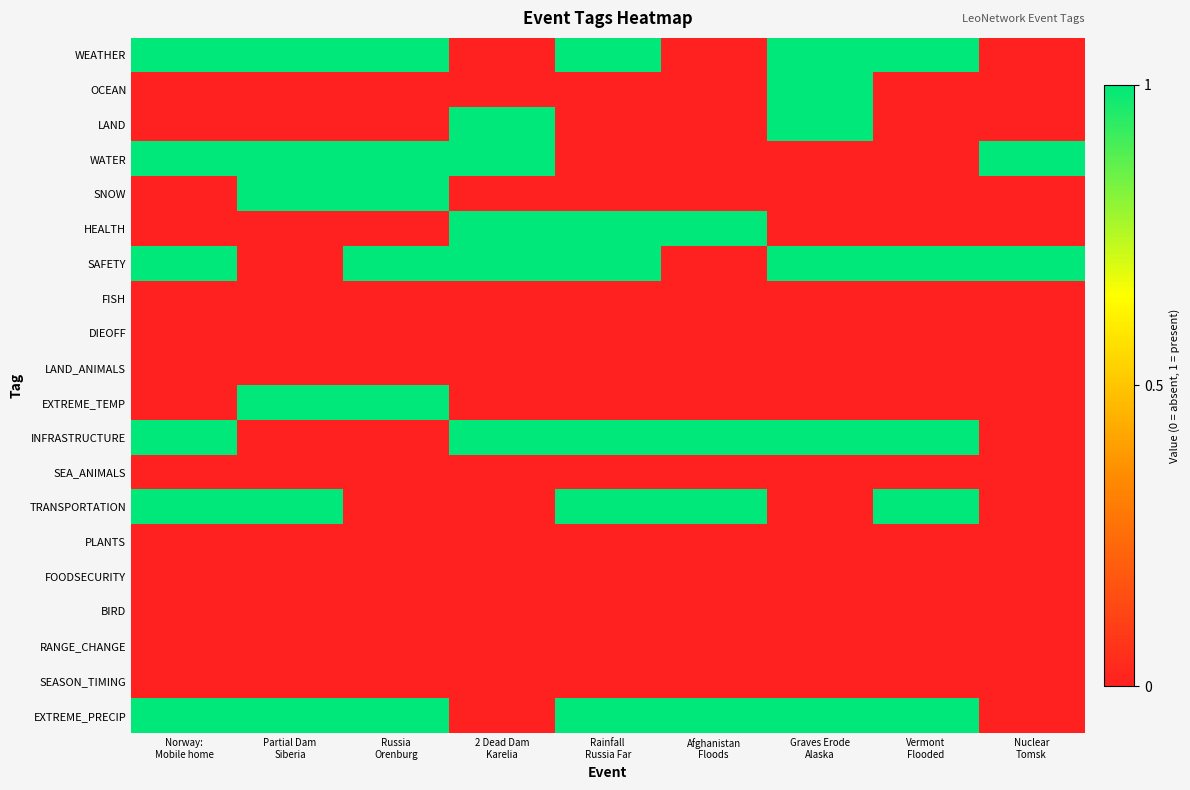

Which category has the lowest value across all series?

2 Dead Dam
Karelia